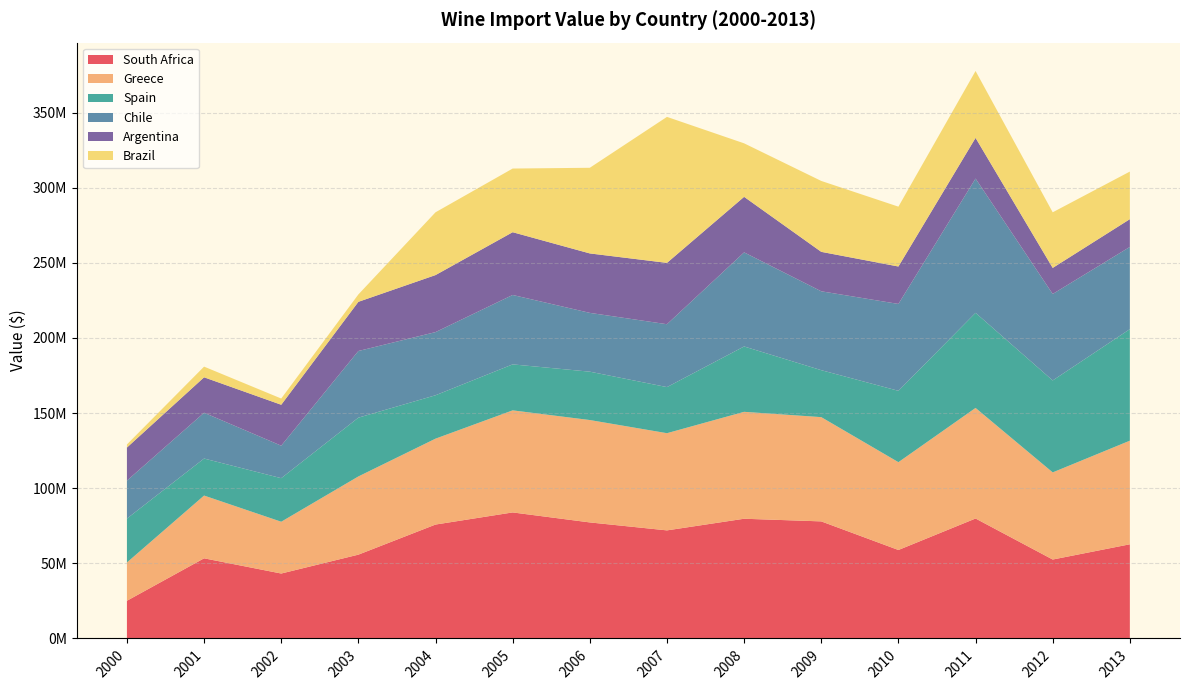

Reading left to right, list all the values displayed in this chart.

South Africa: 25092000	53348000	43222000	55784000	75822000	83893000	77239000	71941000	79688000	77927000	58887402	79847770	52538602	62685621
Greece: 25475000	41775000	34472000	52055000	57175000	67936000	68152000	64694000	71170000	69395000	58454172	73598278	57997599	68961375
Spain: 29228000	24641000	28994000	39135000	28887000	30613000	32193000	30684000	43504000	31263000	47501550	63304152	61204693	74248400
Chile: 25264000	30493000	21630000	44370000	42041000	46203000	39142000	41854000	62635000	52508000	57826188	89377400	57565596	54719917
Argentina: 22012000	23585000	27240000	32734000	37957000	41776000	39570000	40827000	36971000	26254000	24917977	27072364	17347105	18485799
Brazil: 2073000	7105000	4157000	4920000	41797000	42376000	57011000	97185000	35612000	47200000	39843856	44531288	37022390	31680835